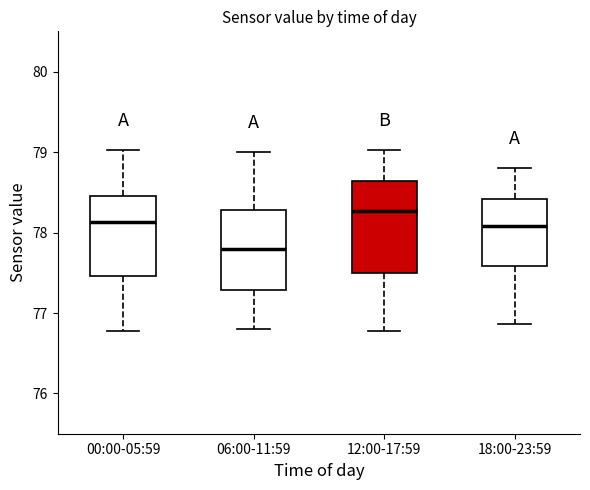

Where is the lower edge of the box for 06:00-11:59 on the y-axis? The values are not printed on the chart, so give them approximately, as read against the axis.

77.3